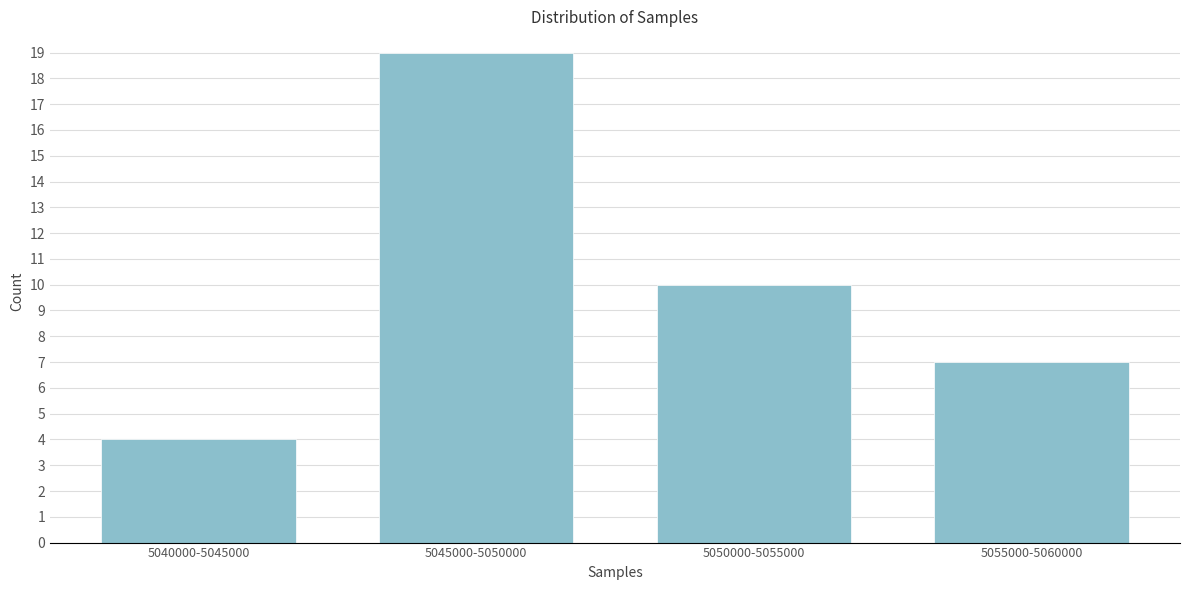

Reading left to right, transcribe all the data shown in this chart.

4	19	10	7